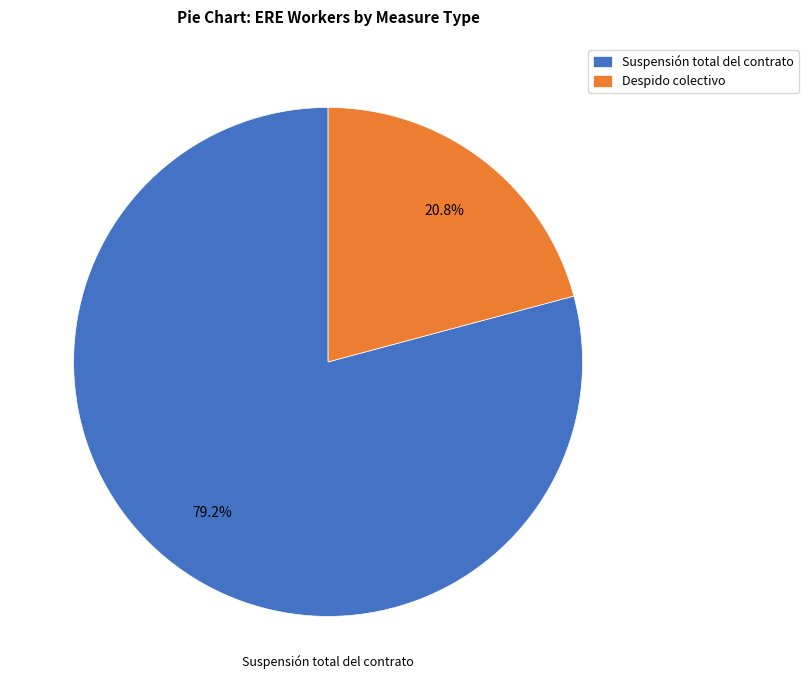

Rank the categories by value from highest to lowest.

Suspensión total del contrato, Despido colectivo